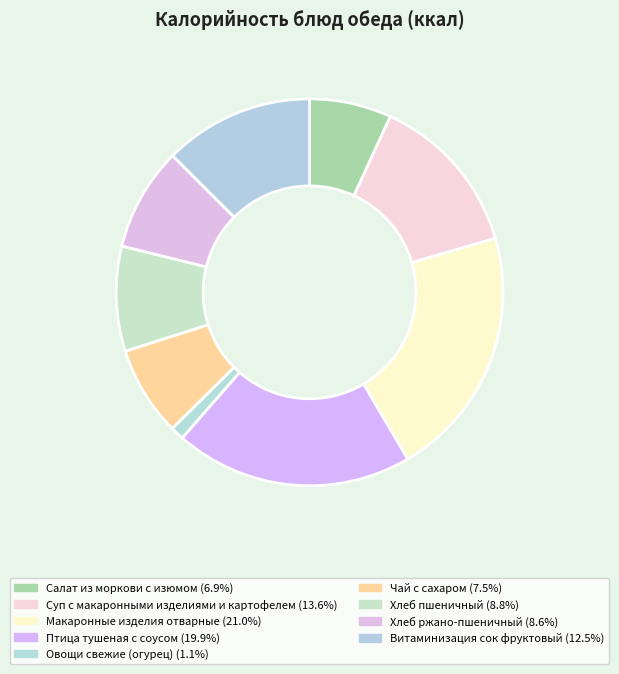

What is the ratio of the value at Птица тушеная с соусом to the value at Овощи свежие (огурец)?

17.7